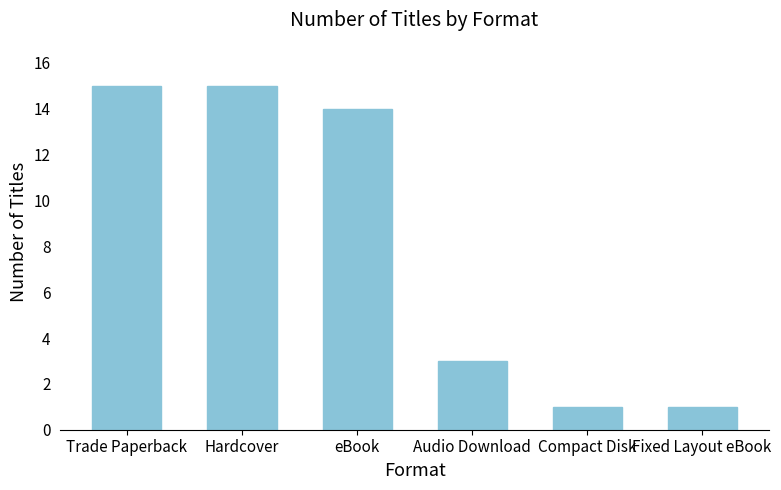

Is it true that the value at Fixed Layout eBook is 1?

True